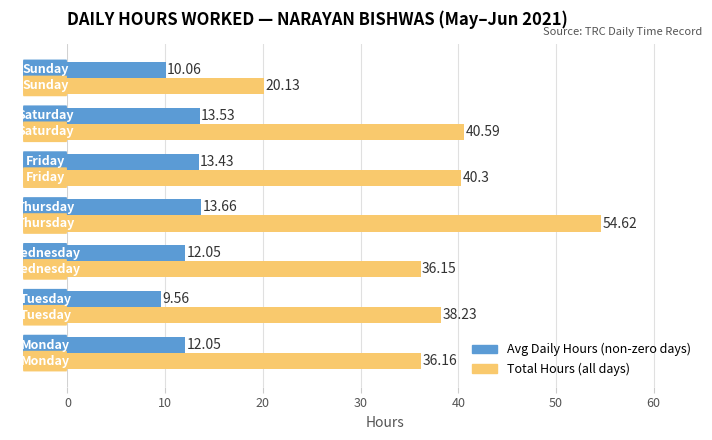

True or false: Avg Daily Hours has a value of 9.6 at 10.

True